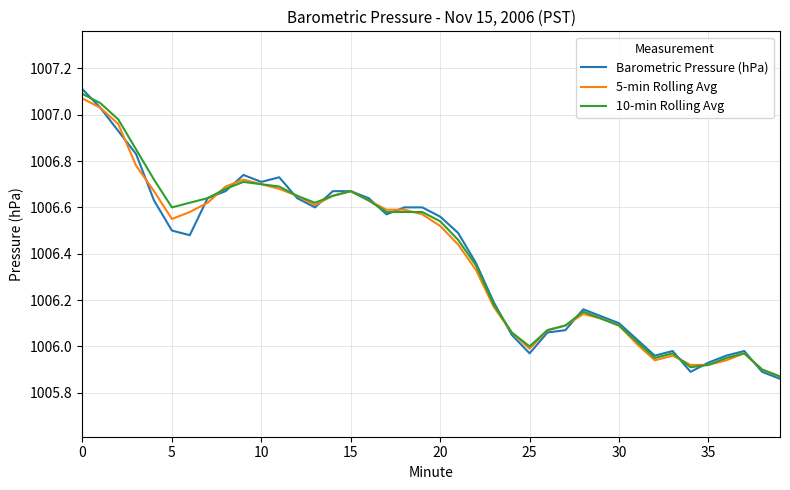

What is the difference between the maximum and second lowest values in the 10-min Rolling Avg series?

1.2